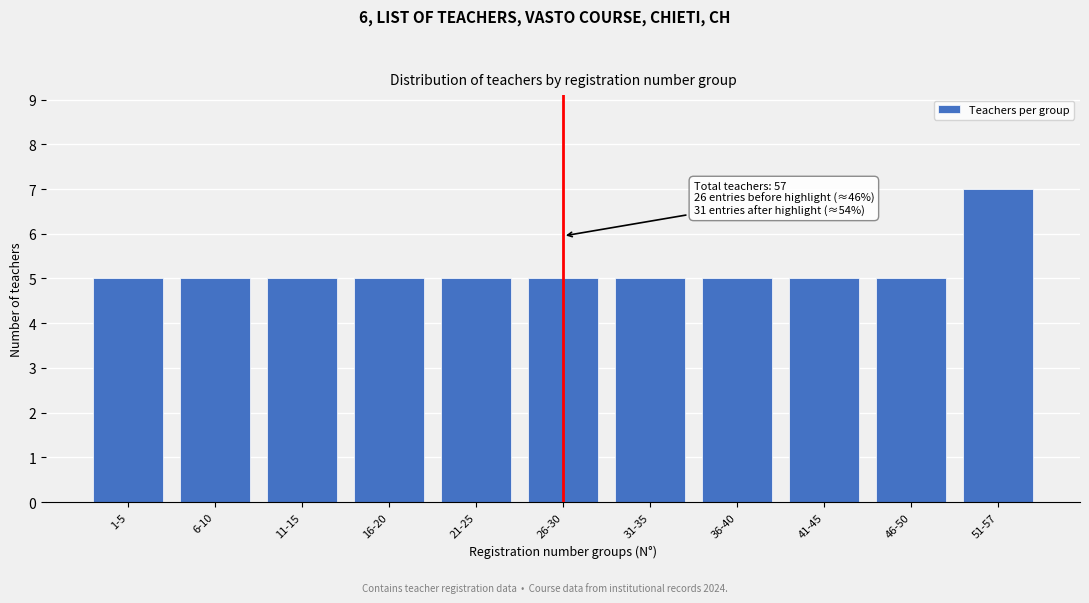

Reading left to right, extract all data points from this chart.

1-5=5	6-10=5	11-15=5	16-20=5	21-25=5	26-30=5	31-35=5	36-40=5	41-45=5	46-50=5	51-57=7